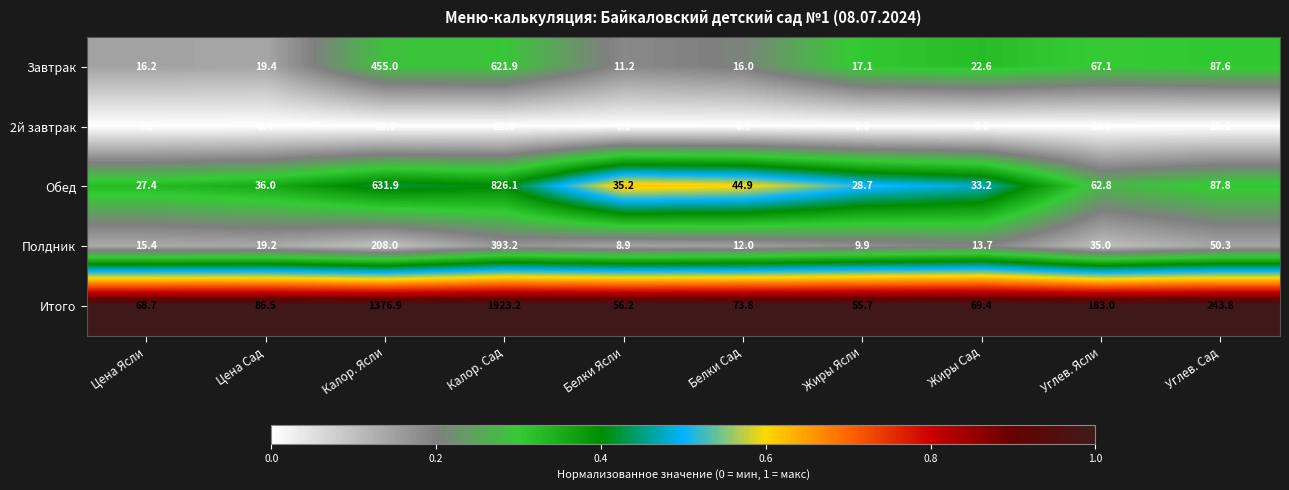

Which series changed the most between Белки Ясли and Жиры Ясли?

Обед